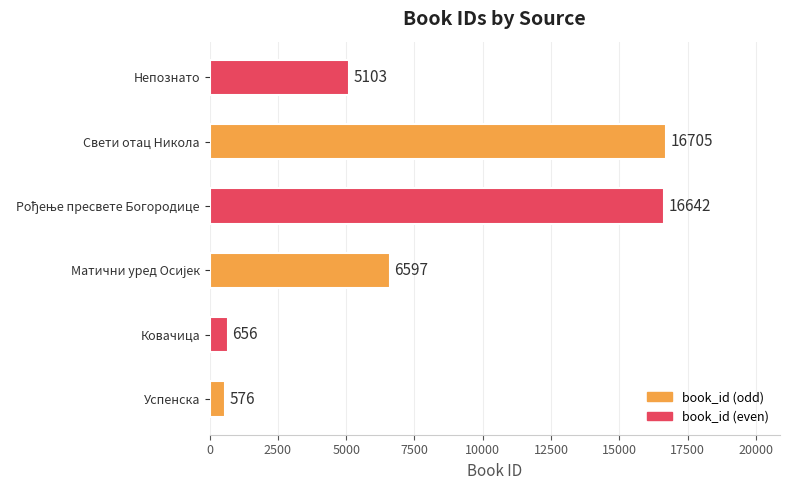

How many values are below 6597?

3